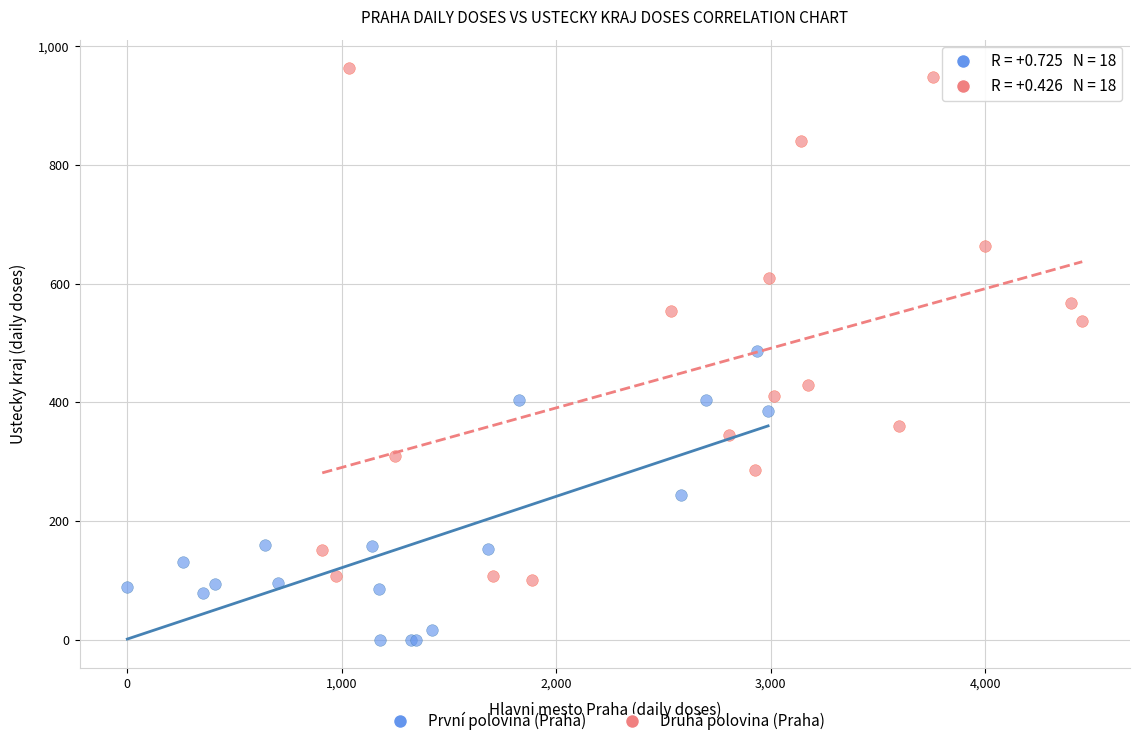

Which series reaches the minimum Y coordinate?

První polovina (Praha)